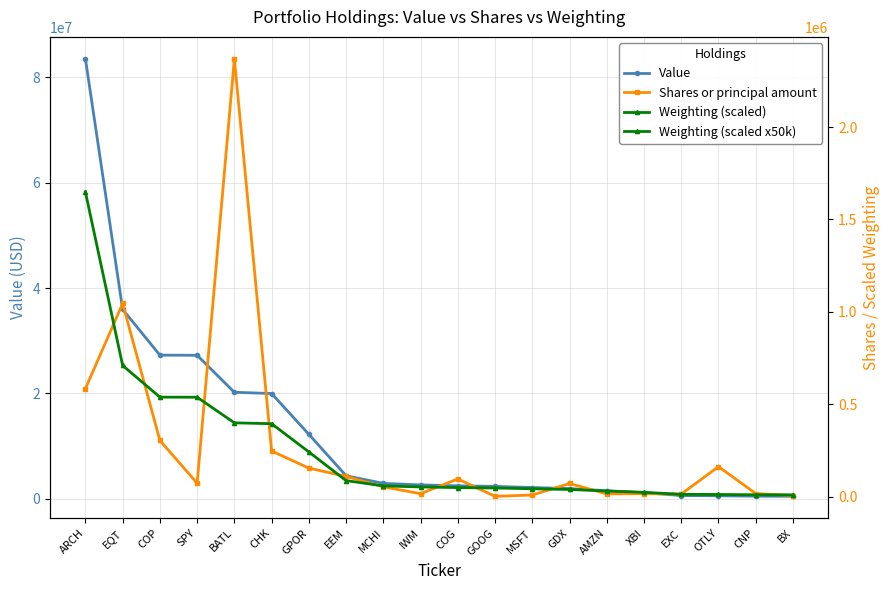

What is the average value of the Shares or principal amount series?

267594.6